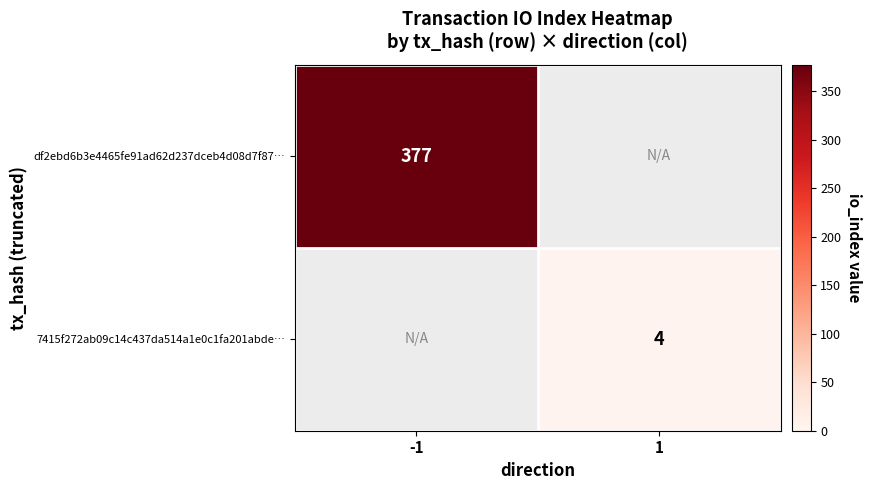

Is it true that 7415f272ab09c14c437da514a1e0c1fa201abde… equals 6 at 1?

False